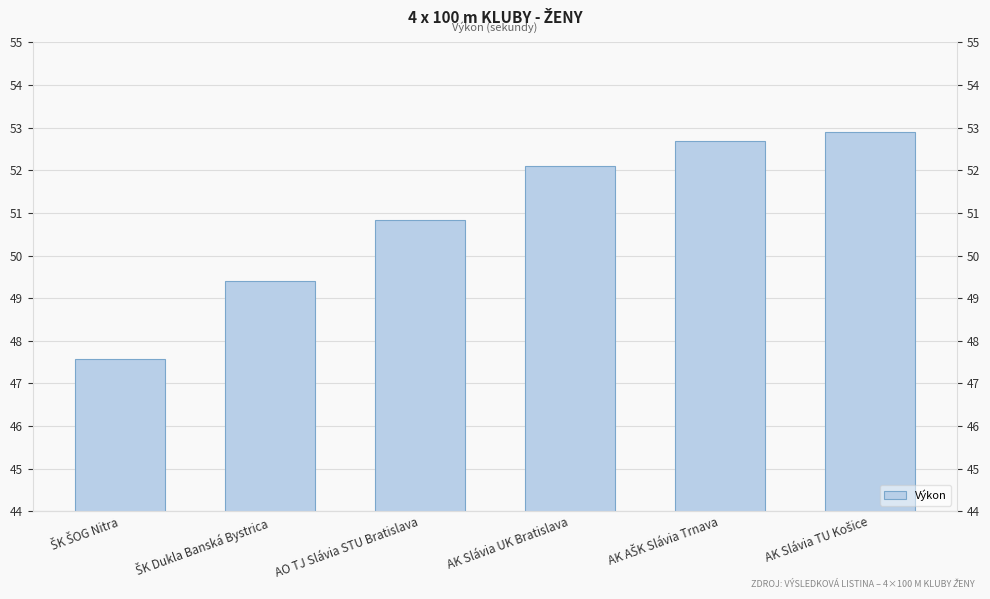

What is the sum of all values?

305.5